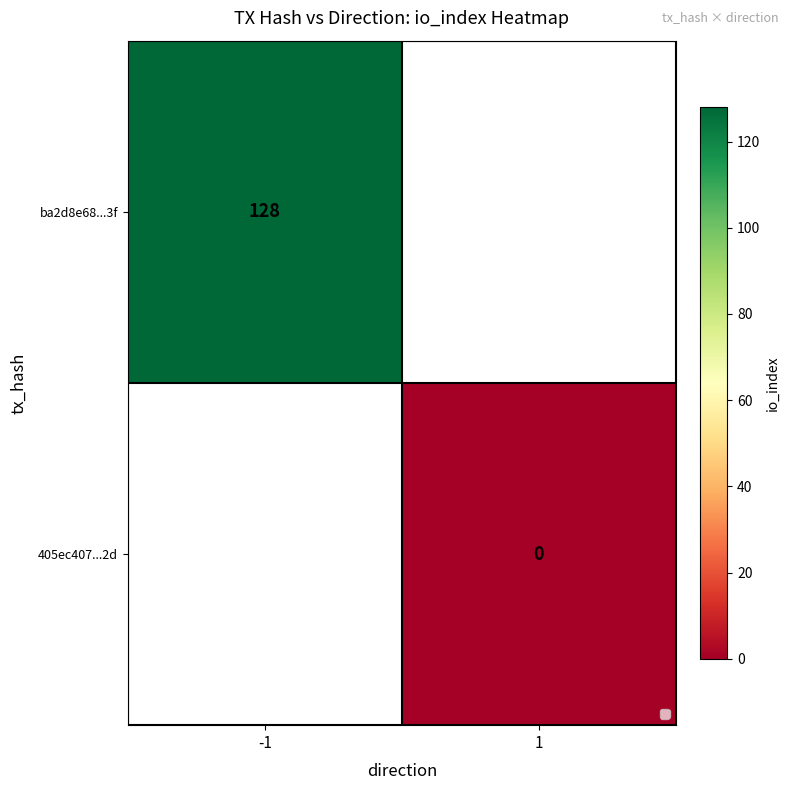

Which category has the highest value across all series?

-1